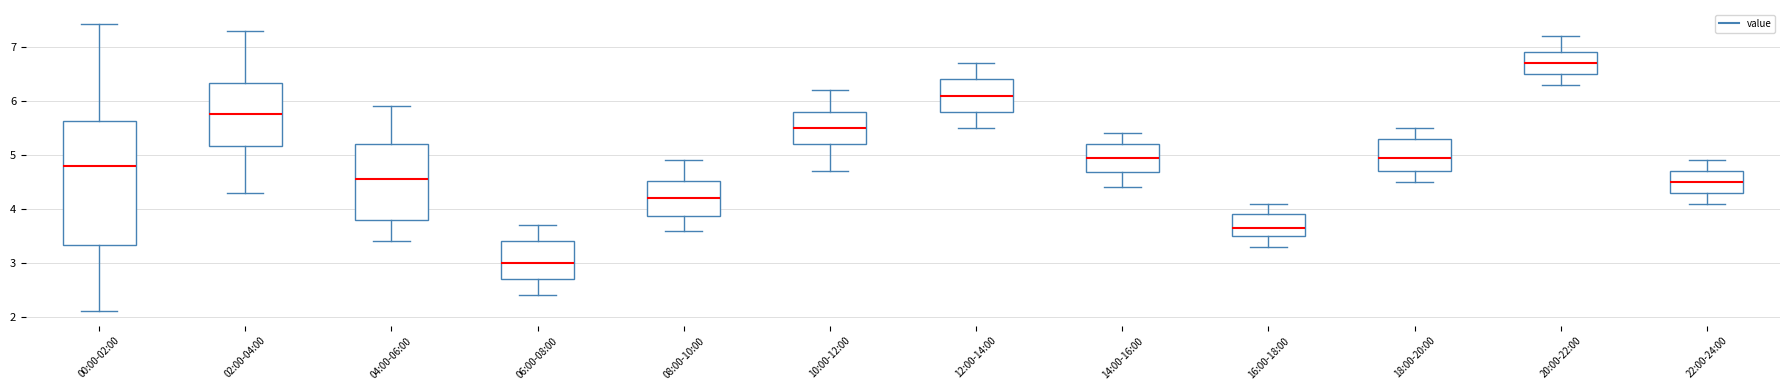

Reading left to right, transcribe this box plot: for each box, give where its median line is, the range the box spans, and where its two whiskers end, as read against the y-axis. The values are not printed on the chart, so give them approximately, as read against the axis.

00:00-02:00: median 4.8, box 3.3 to 5.6, whiskers 2.1 to 7.4
02:00-04:00: median 5.8, box 5.2 to 6.3, whiskers 4.3 to 7.3
04:00-06:00: median 4.6, box 3.8 to 5.2, whiskers 3.4 to 5.9
06:00-08:00: median 3.0, box 2.7 to 3.4, whiskers 2.4 to 3.7
08:00-10:00: median 4.2, box 3.9 to 4.5, whiskers 3.6 to 4.9
10:00-12:00: median 5.5, box 5.2 to 5.8, whiskers 4.7 to 6.2
12:00-14:00: median 6.1, box 5.8 to 6.4, whiskers 5.5 to 6.7
14:00-16:00: median 5.0, box 4.7 to 5.2, whiskers 4.4 to 5.4
16:00-18:00: median 3.7, box 3.5 to 3.9, whiskers 3.3 to 4.1
18:00-20:00: median 5.0, box 4.7 to 5.3, whiskers 4.5 to 5.5
20:00-22:00: median 6.7, box 6.5 to 6.9, whiskers 6.3 to 7.2
22:00-24:00: median 4.5, box 4.3 to 4.7, whiskers 4.1 to 4.9